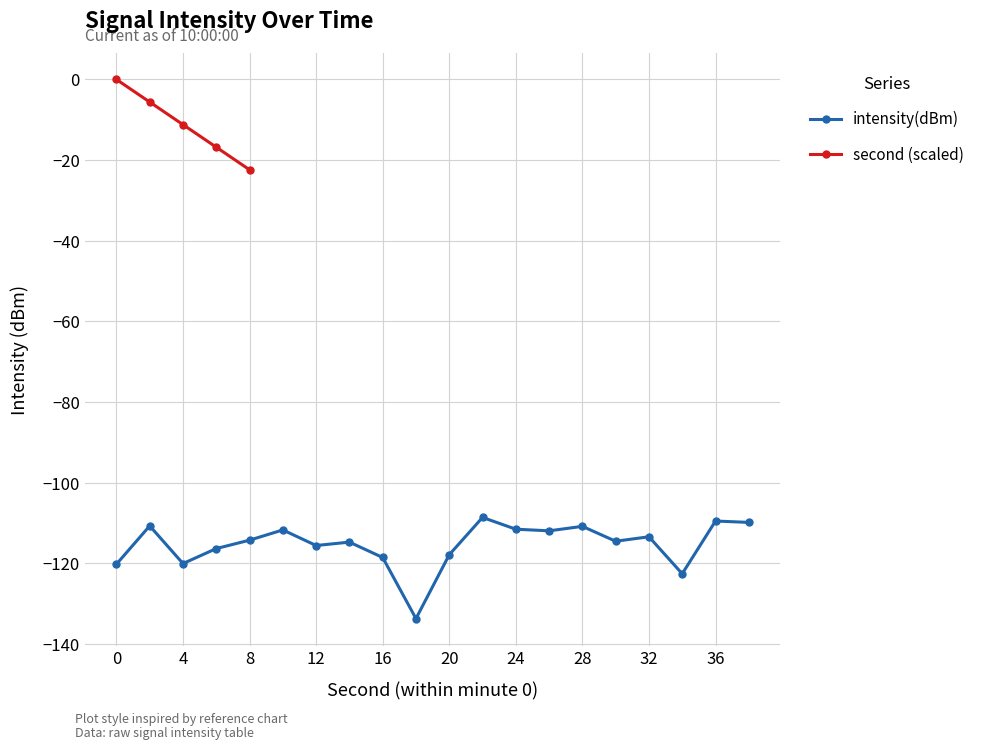

Rank the categories by value from highest to lowest.

22, 36, 38, 2, 28, 24, 10, 26, 32, 8, 30, 14, 12, 6, 20, 16, 4, 0, 34, 18